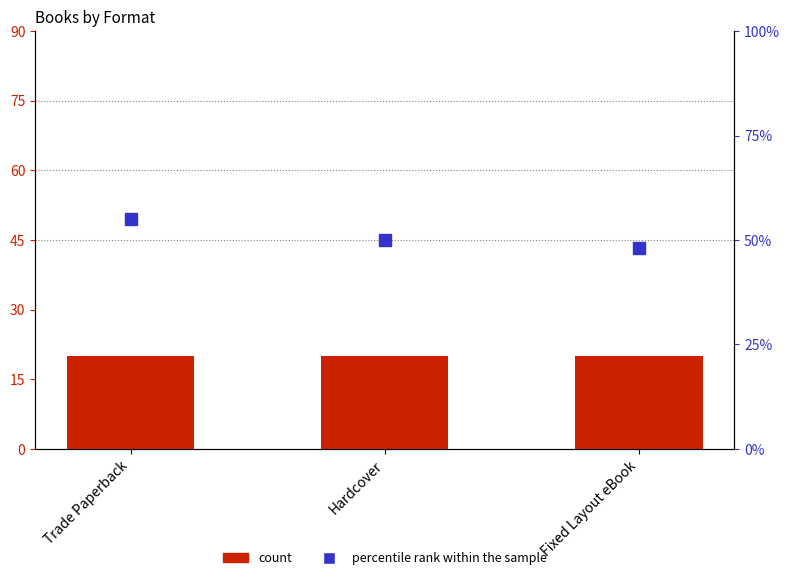

Where is count nearest to the value 20?

Trade Paperback